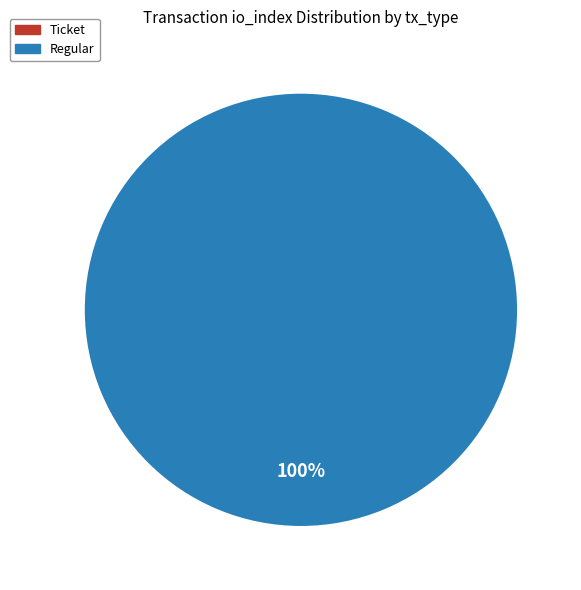

Is it true that Ticket is 0% of the pie?

True